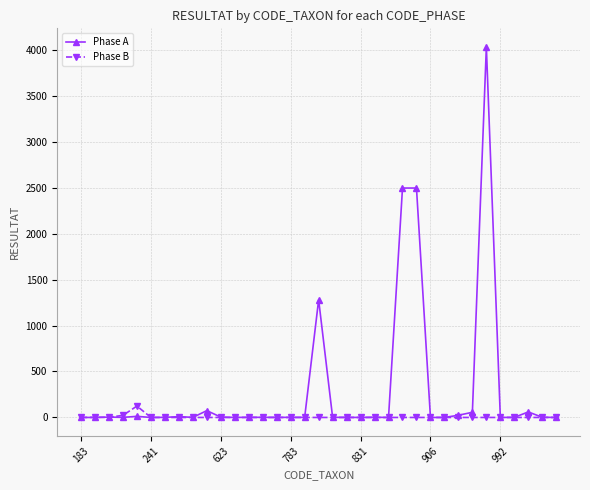

What is the highest value of the Phase A series?

4032